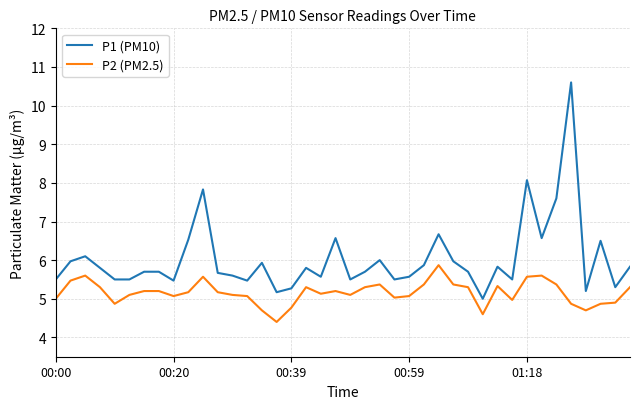

What is the average value of the P2 (PM2.5) series?

5.2